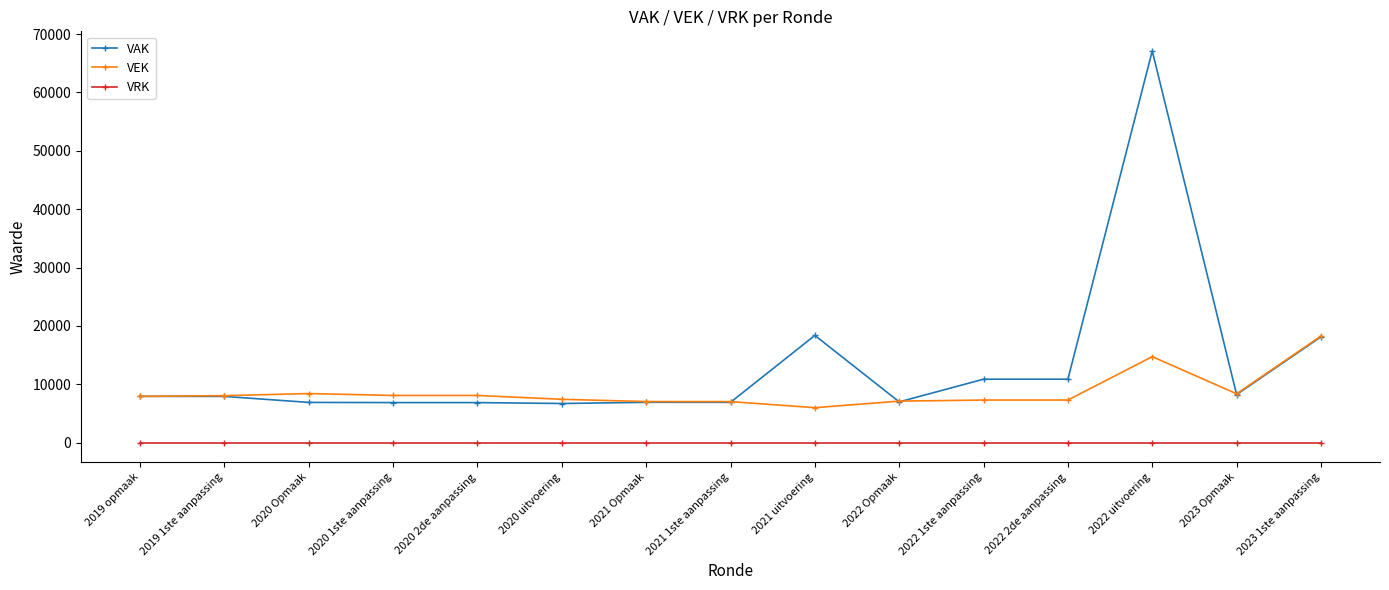

Rank the series by their average value, from highest to lowest.

VAK, VEK, VRK